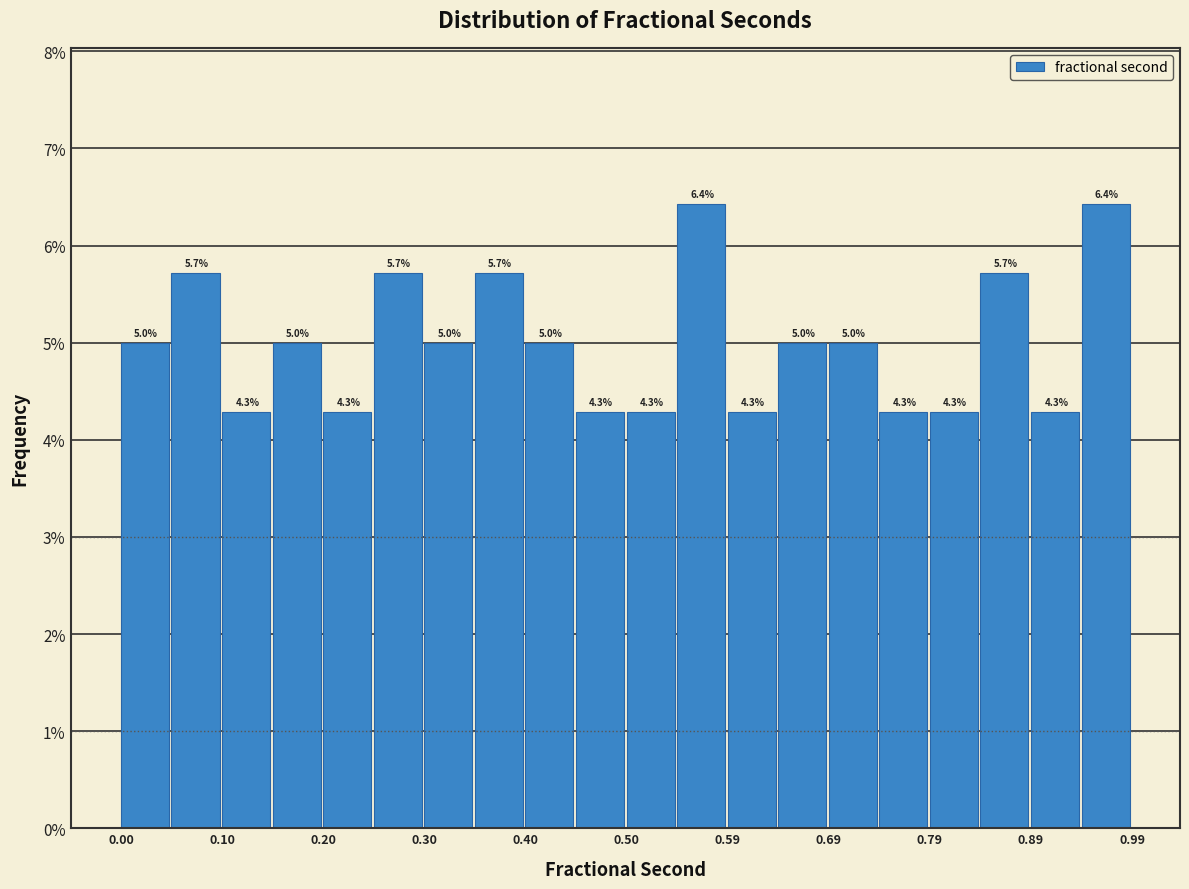

Reading left to right, list every bar in this chart as the range it spans on the x-axis followed by its height. The bar edges are not printed on the chart, so give them approximately, as read against the axis.

0.00 to 0.05: 5.0
0.05 to 0.10: 5.7
0.10 to 0.15: 4.3
0.15 to 0.20: 5.0
0.20 to 0.25: 4.3
0.25 to 0.30: 5.7
0.30 to 0.35: 5.0
0.35 to 0.40: 5.7
0.40 to 0.45: 5.0
0.45 to 0.50: 4.3
0.50 to 0.54: 4.3
0.54 to 0.59: 6.4
0.59 to 0.64: 4.3
0.64 to 0.69: 5.0
0.69 to 0.74: 5.0
0.74 to 0.79: 4.3
0.79 to 0.84: 4.3
0.84 to 0.89: 5.7
0.89 to 0.94: 4.3
0.94 to 0.99: 6.4